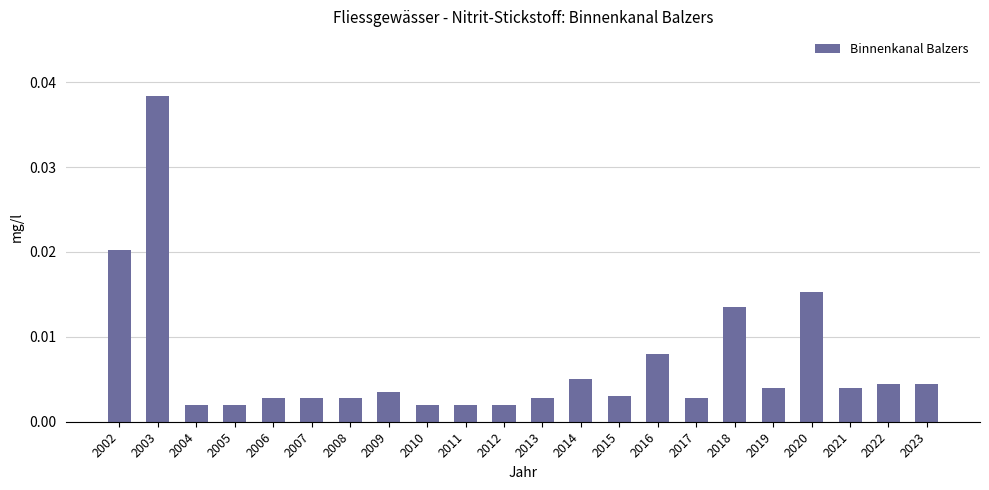

Does the chart contain any negative values?

No